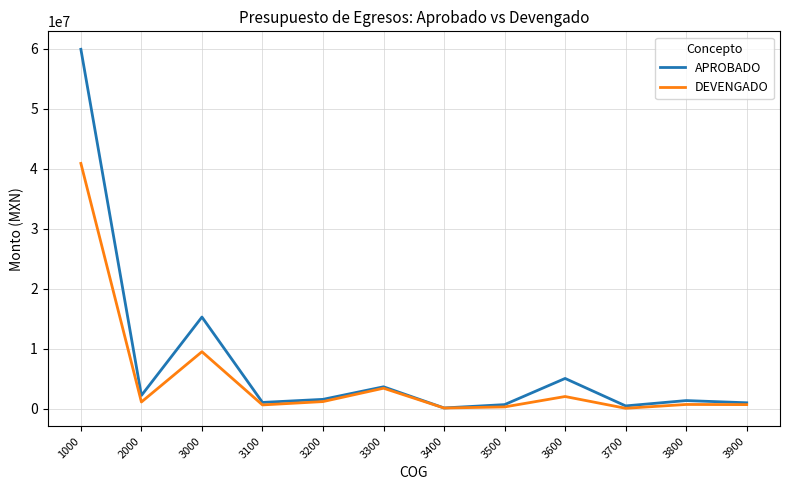

What is the smallest value displayed?

114644.8